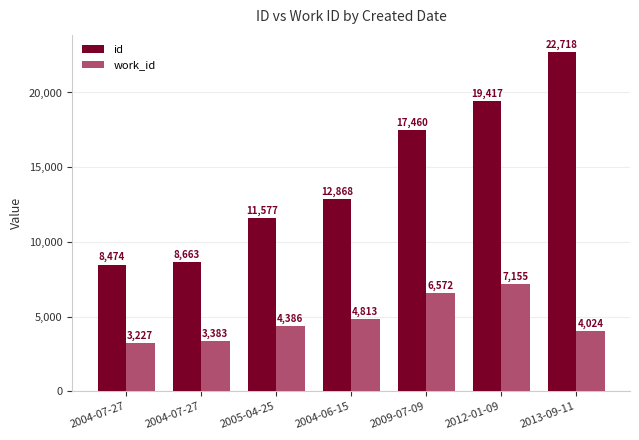

What is the difference between the maximum and minimum values in the id series?

14244